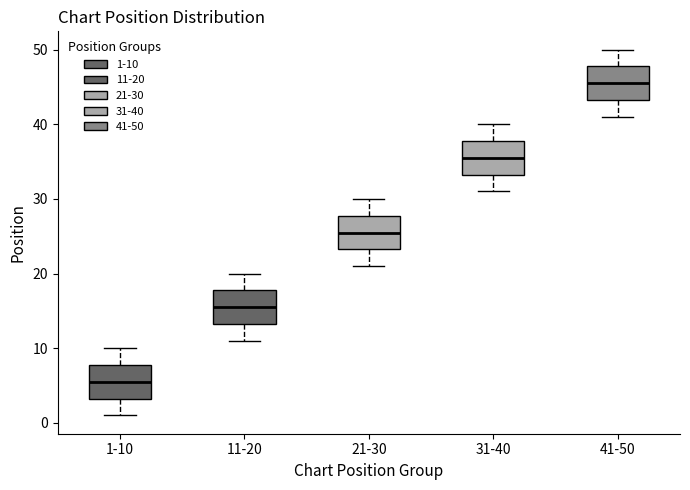

Where is the upper edge of the box for 11-20 on the y-axis? The values are not printed on the chart, so give them approximately, as read against the axis.

18